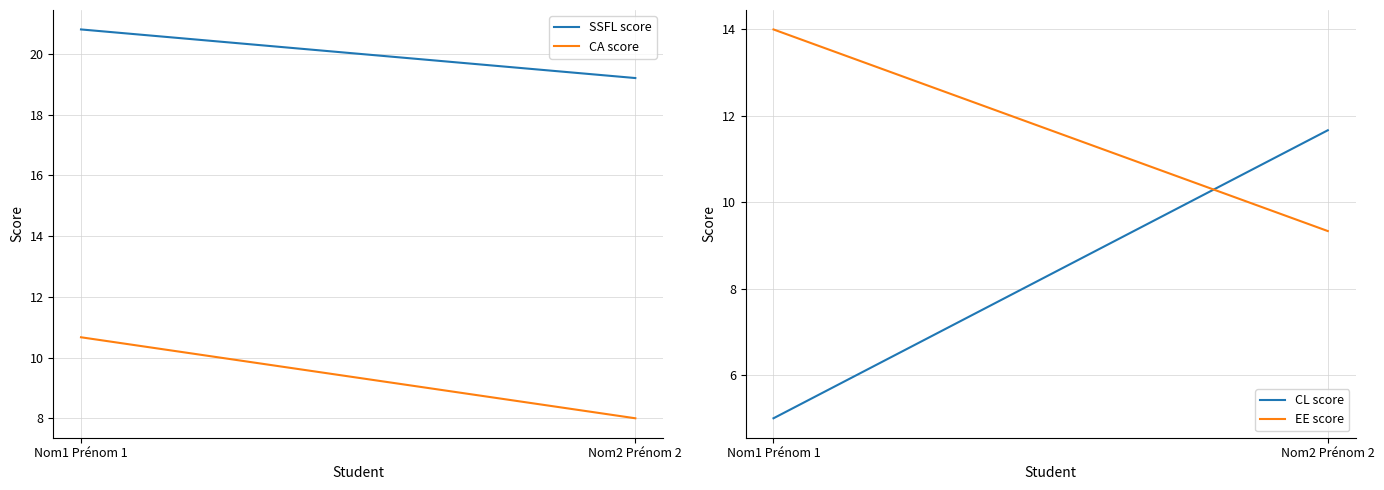

What is the value of the EE score point at the 1st from the left?

14.0